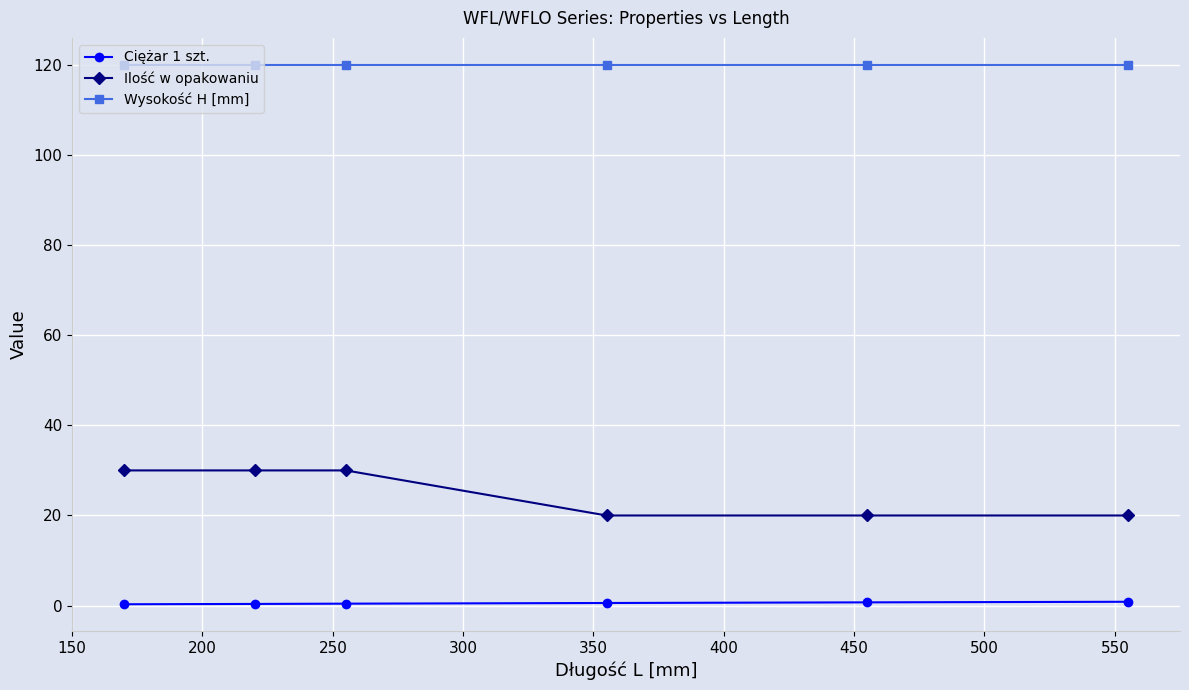

How many categories are shown in the chart?

6